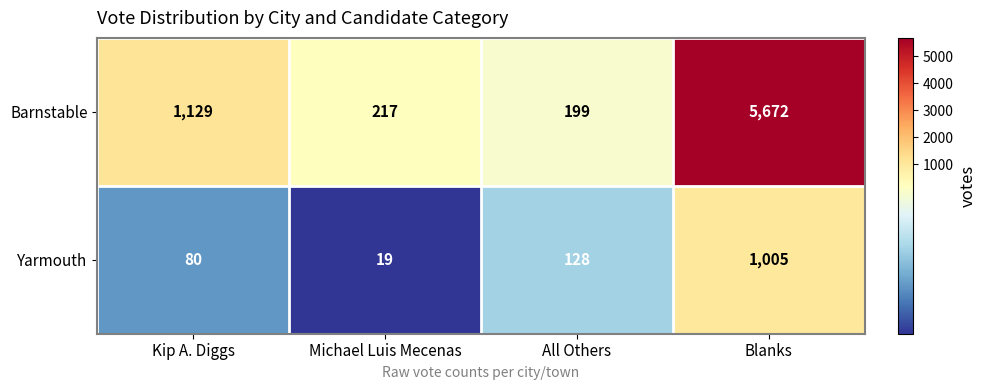

At which category is the sum across all series the highest?

Blanks